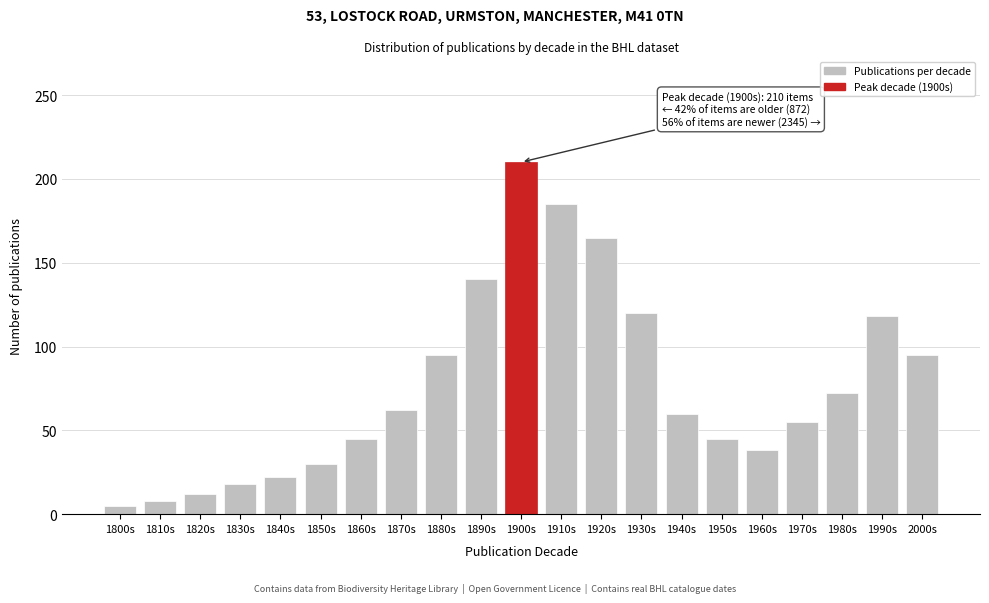

Reading right to left, what are all the values shown in this chart?

95	118	72	55	38	45	60	120	165	185	210	140	95	62	45	30	22	18	12	8	5